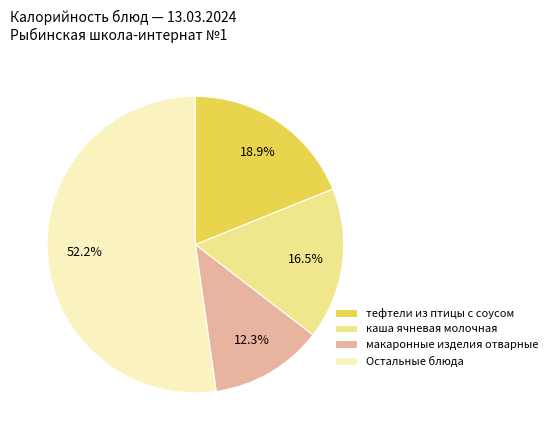

Rank the categories by value from highest to lowest.

Остальные блюда, тефтели из птицы с соусом, каша ячневая молочная, макаронные изделия отварные